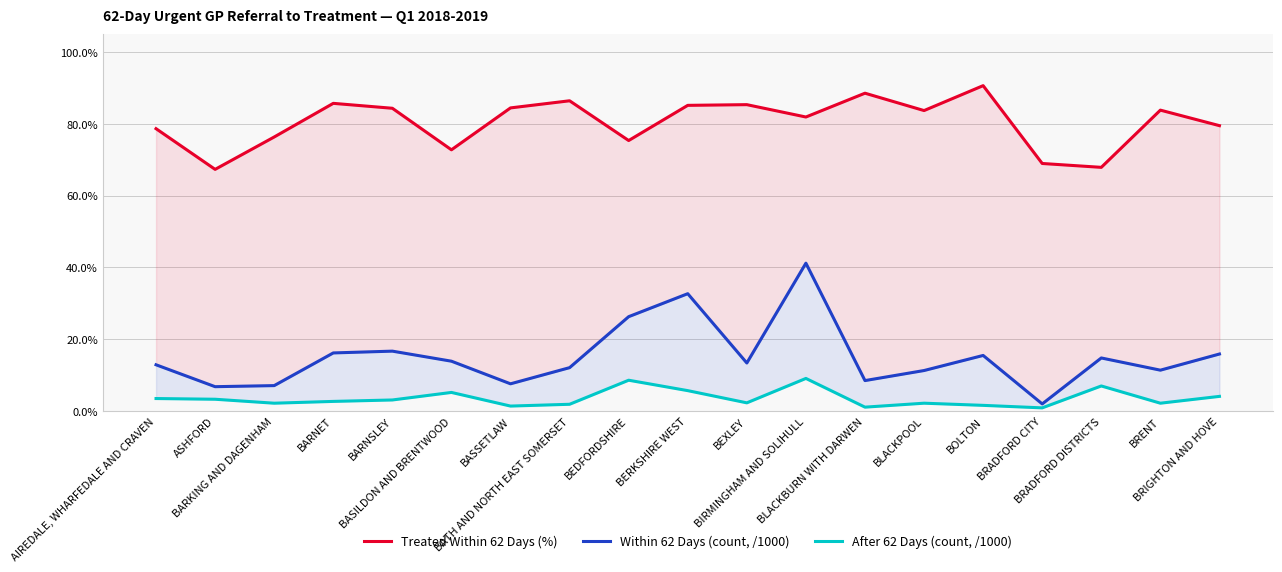

Where is the first local maximum for Treated Within 62 Days (%)?

BARNET